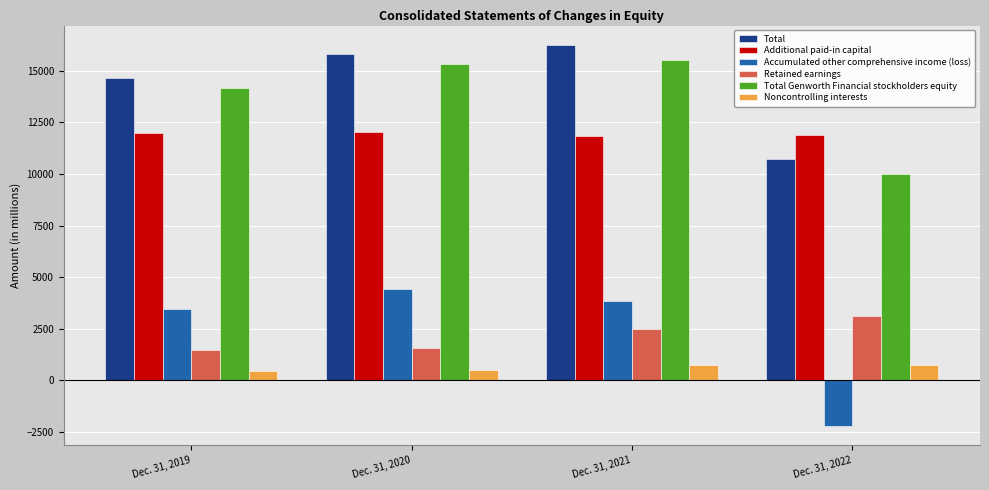

What is the value of the Noncontrolling interests bar at the 1st from the left?

447